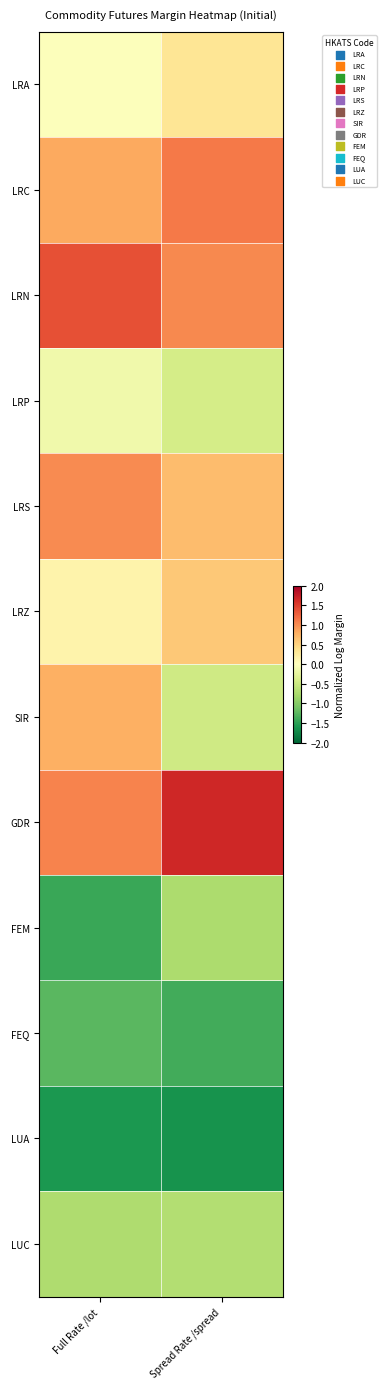

At how many categories does at least one series exceed -1?

2